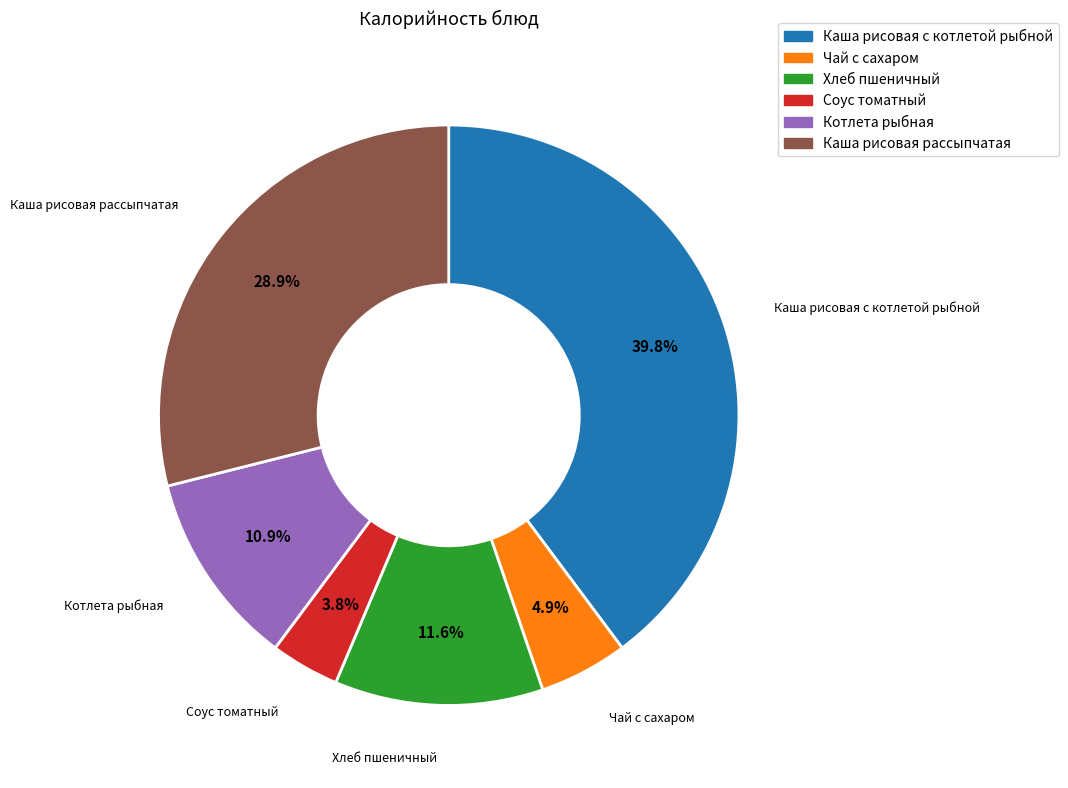

Does any single category account for the majority?

No